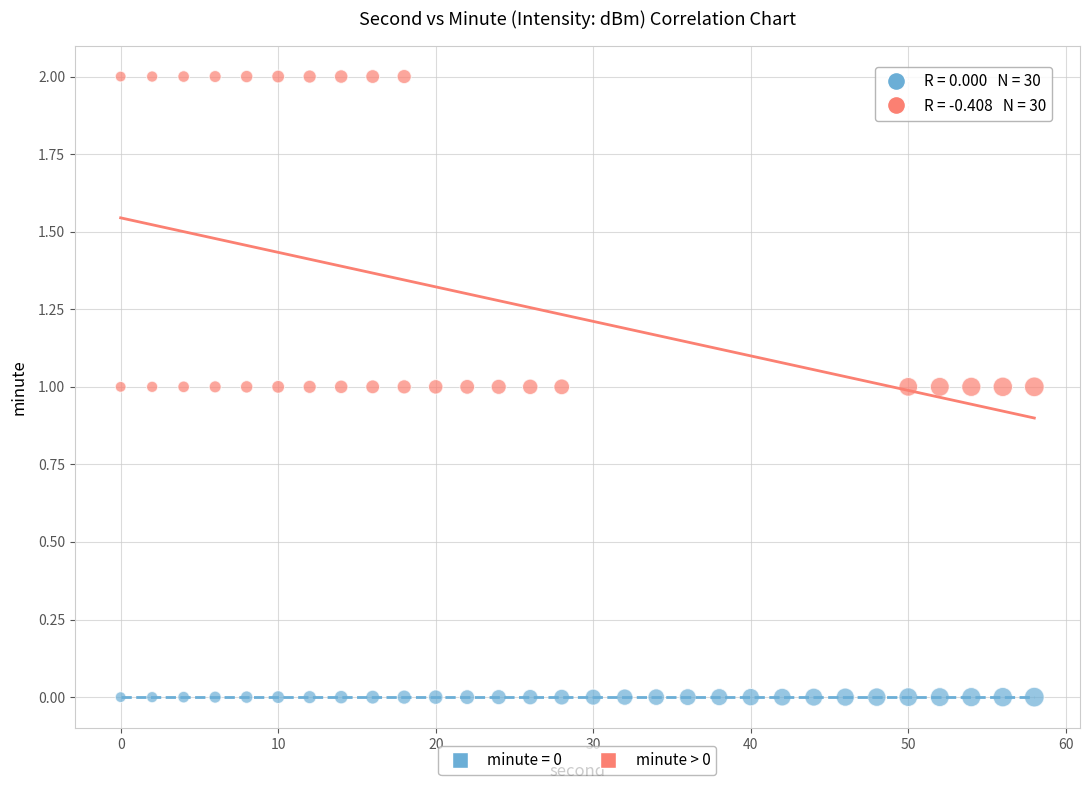

Which series reaches the maximum Y coordinate?

minute > 0